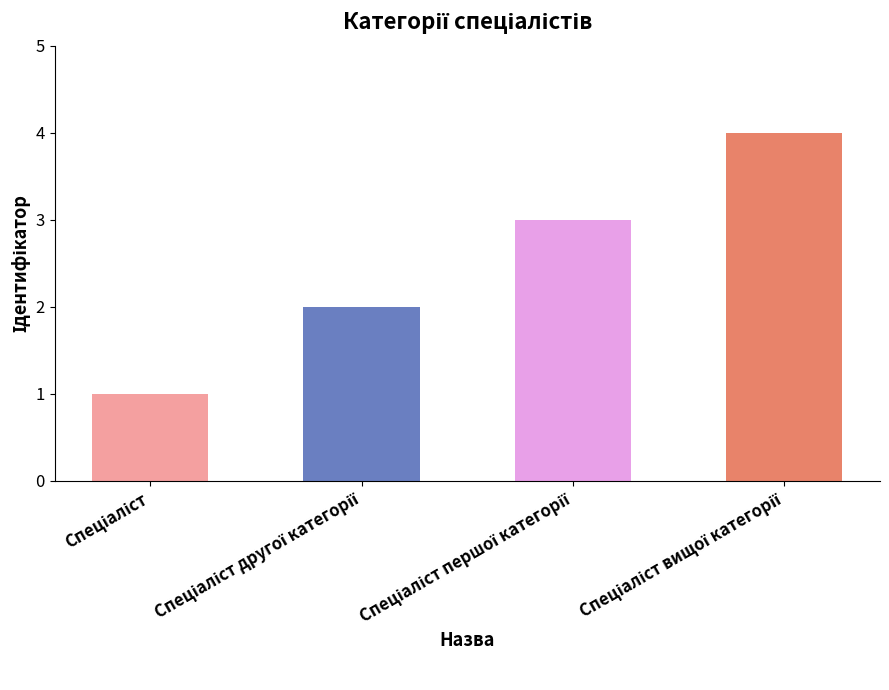

What is the value of the 2nd bar from the left?

2